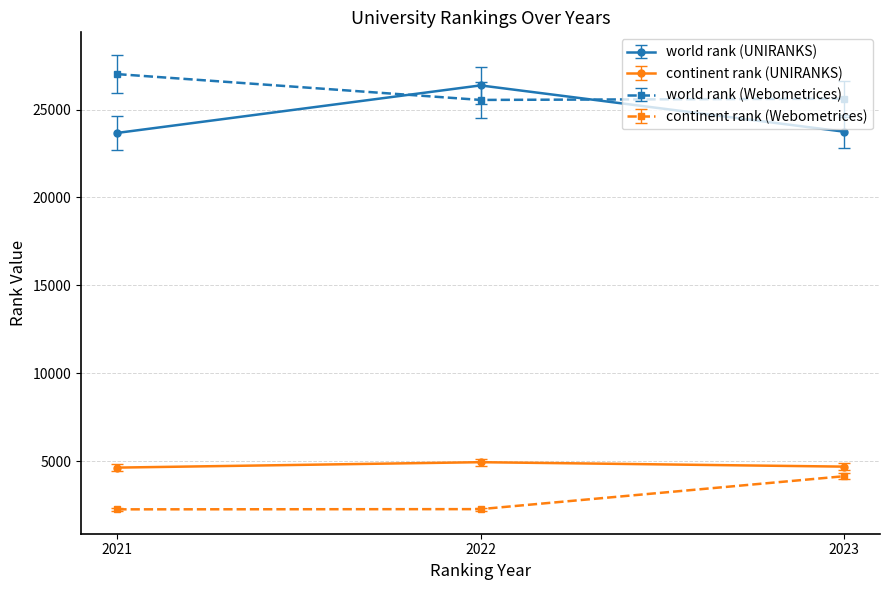

What is the value of the continent rank (Webometrices) point at the 1st from the left?

2261